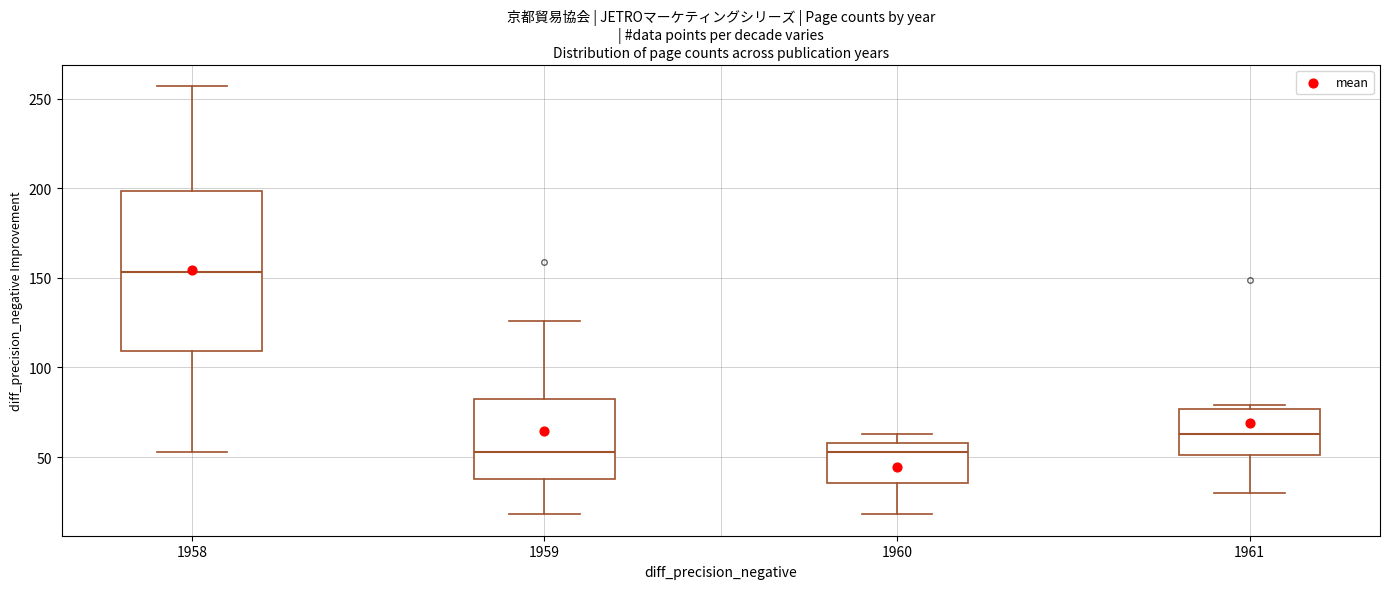

Reading left to right, transcribe this box plot: for each box, give where its median line is, the range the box spans, and where its two whiskers end, as read against the y-axis. The values are not printed on the chart, so give them approximately, as read against the axis.

1958: median 155, box 110 to 200, whiskers 55 to 255
1959: median 55, box 40 to 85, whiskers 20 to 125
1960: median 55, box 35 to 60, whiskers 20 to 65
1961: median 65, box 50 to 75, whiskers 30 to 80